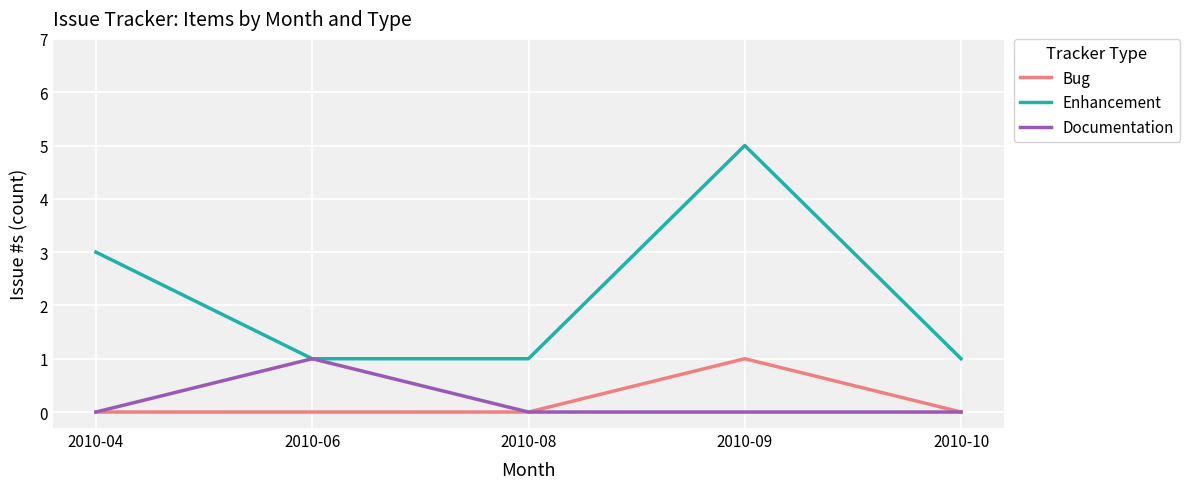

Count the number of categories in the chart.

5